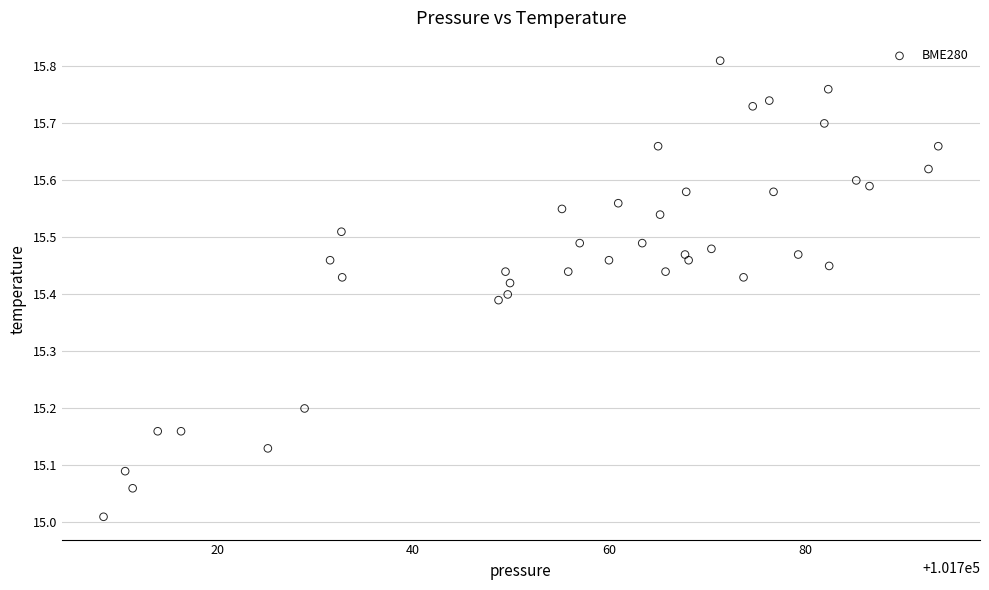

What is the range of X values (max minus min)?

85.1